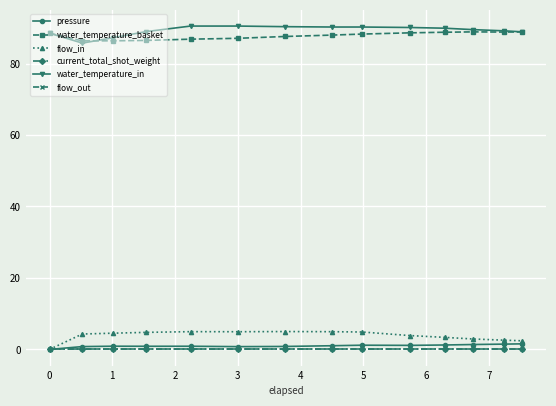

Which series has the widest spread of values?

flow_in